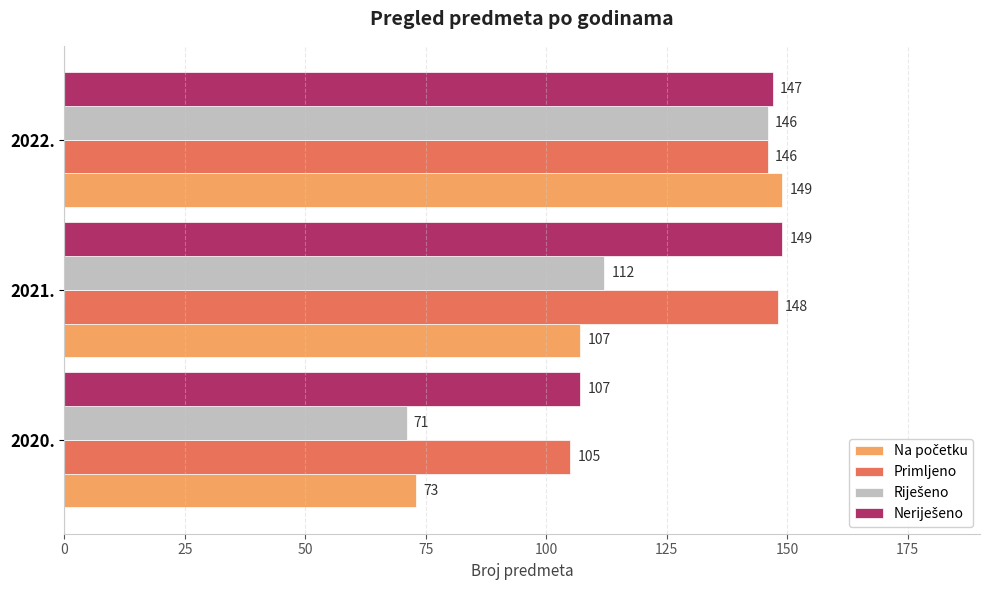

Where is Primljeno nearest to the value 126?

2022.